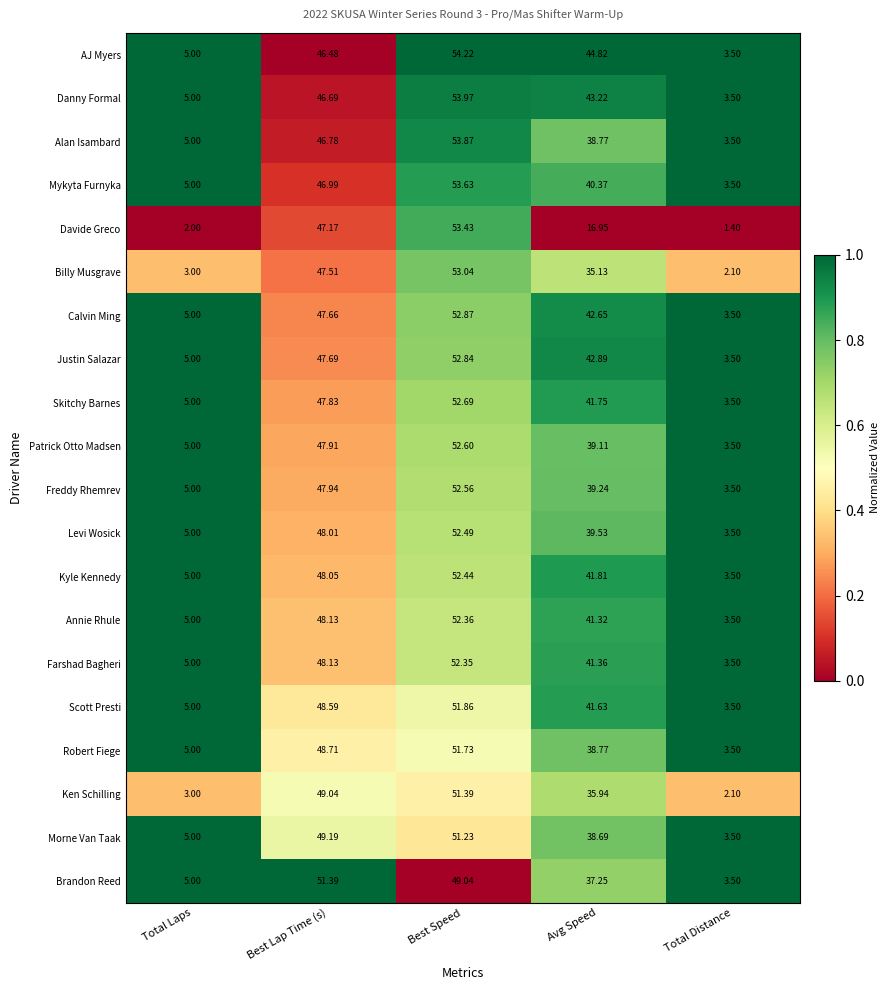

Rank the series at Best Speed from lowest to highest value.

Brandon Reed, Morne Van Taak, Ken Schilling, Robert Fiege, Scott Presti, Farshad Bagheri, Annie Rhule, Kyle Kennedy, Levi Wosick, Freddy Rhemrev, Patrick Otto Madsen, Skitchy Barnes, Justin Salazar, Calvin Ming, Billy Musgrave, Davide Greco, Mykyta Furnyka, Alan Isambard, Danny Formal, AJ Myers